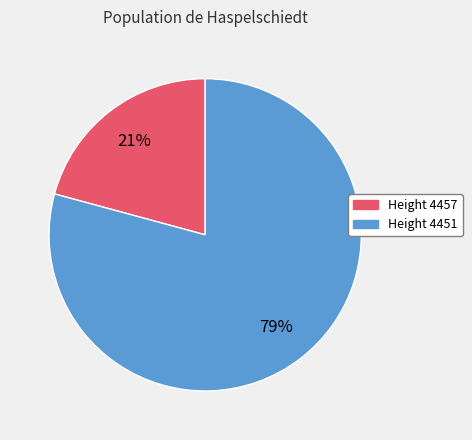

True or false: Height 4457 accounts for 21% of the total.

True